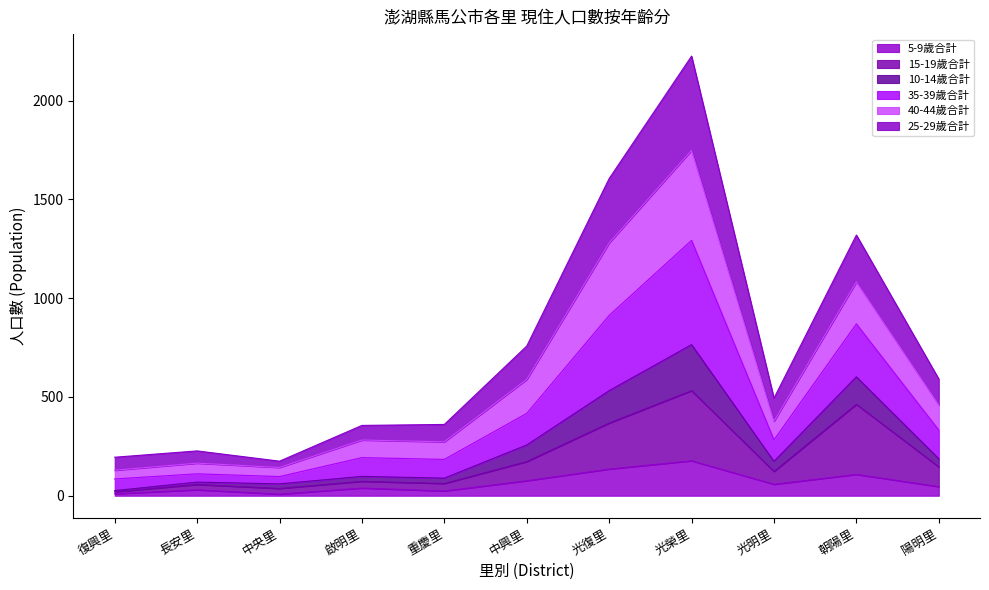

True or false: 15-19歲合計 has more than 1 points higher than both neighbors.

True